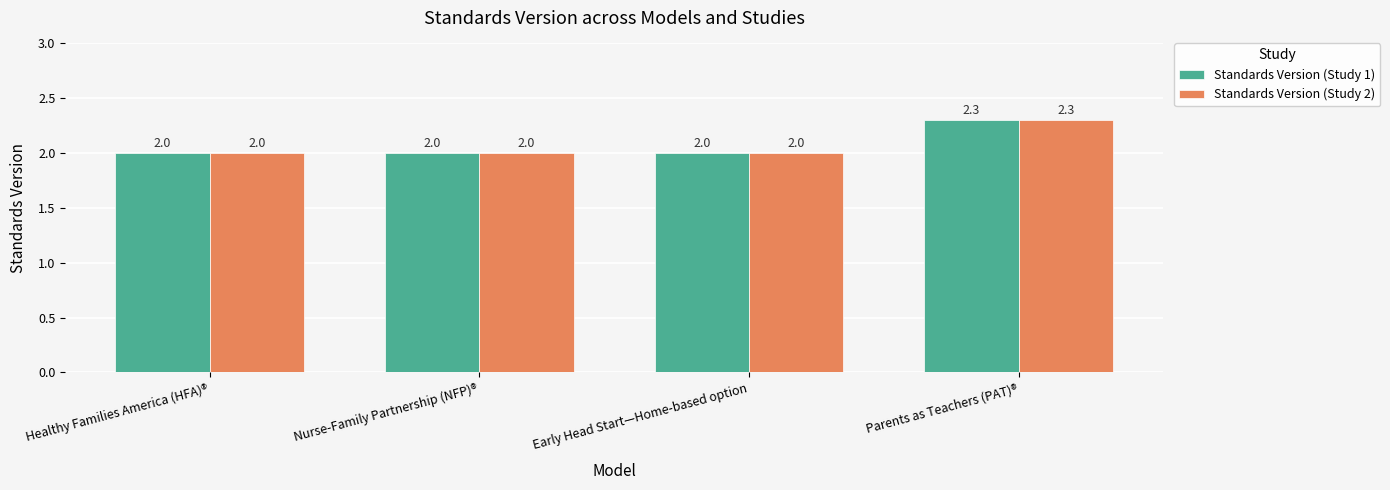

Which label corresponds to the largest value in the chart?

Parents as Teachers (PAT)®